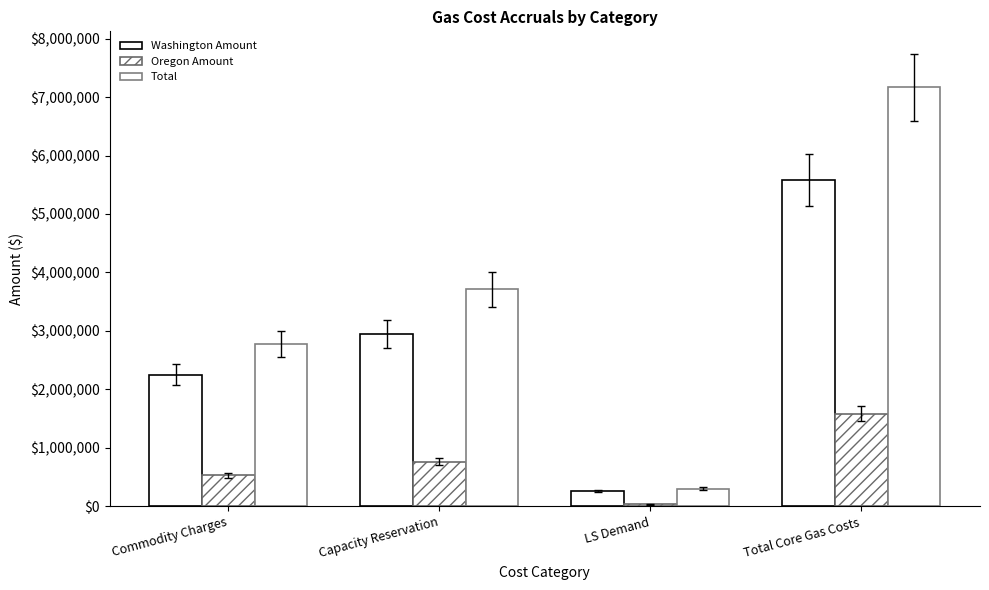

At Capacity Reservation, list the series in order from smallest to largest.

Oregon Amount, Washington Amount, Total